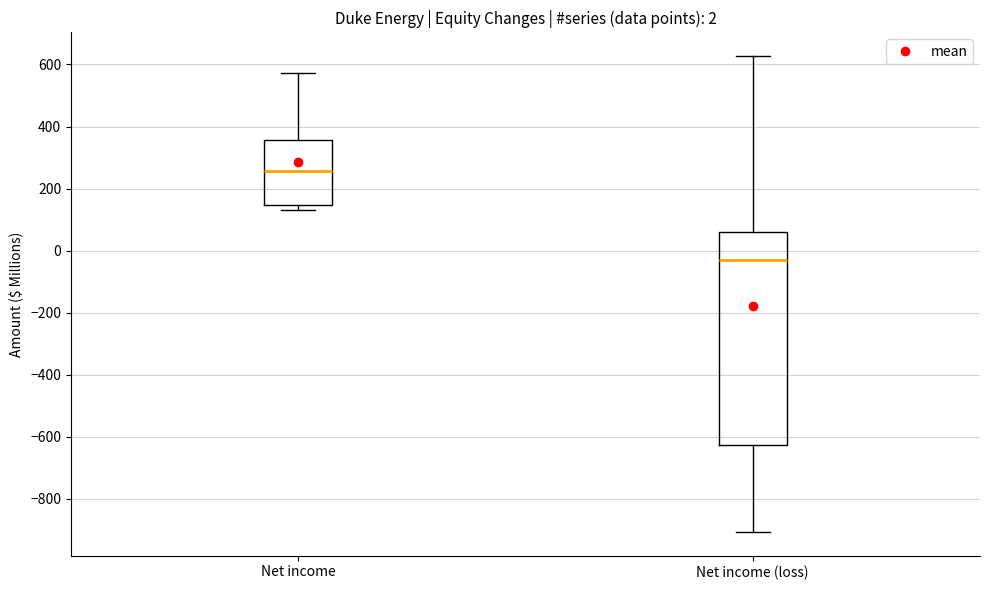

Which box's median line is the highest?

Net income